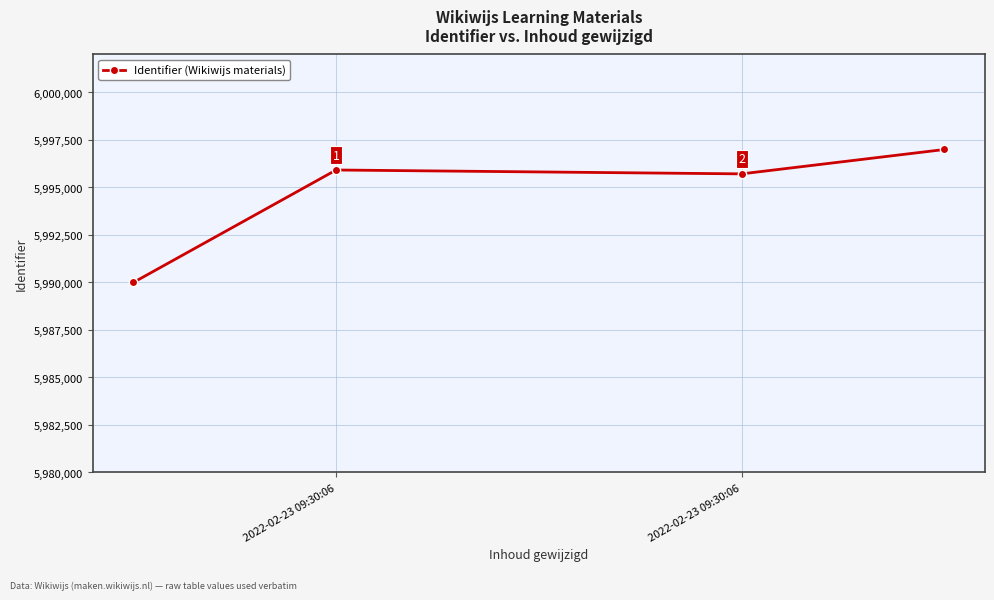

How many interior local peaks (higher than both neighbors) does the data have?

1